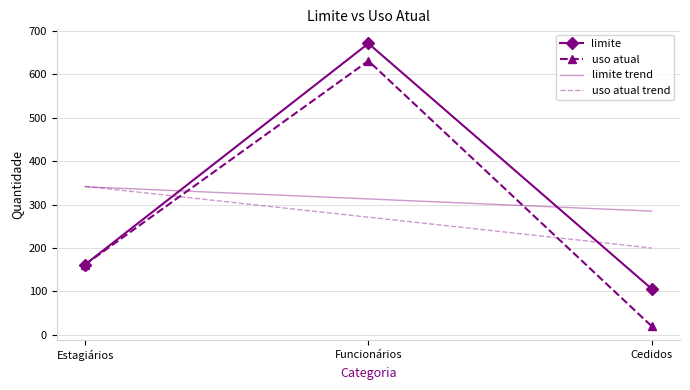

Reading left to right, extract all data points from this chart.

limite: 162.0	671.0	106.0
uso atual: 162.0	631.0	20.0
limite trend: 341.0	313.0	285.0
uso atual trend: 342.0	271.0	200.0